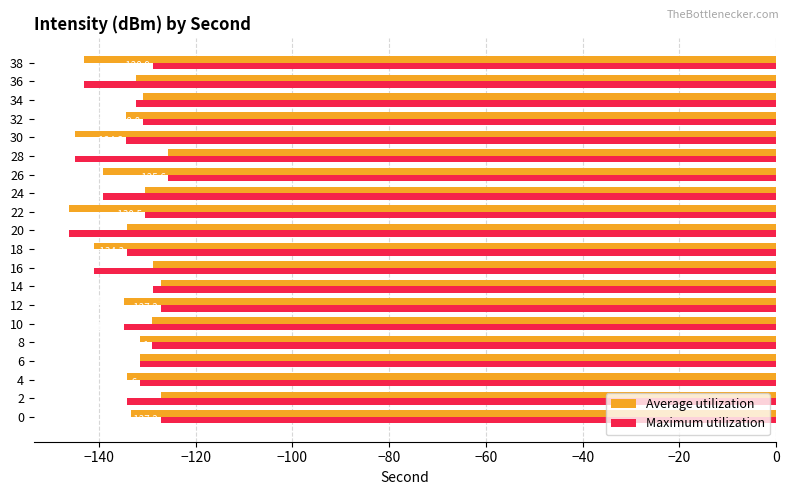

The Maximum utilization series shows -141.0 at 16. True or false?

True